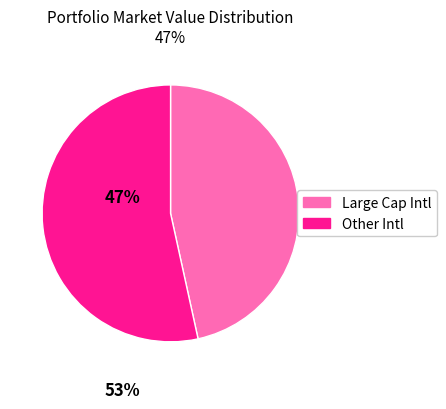

Does any single category account for the majority?

Yes